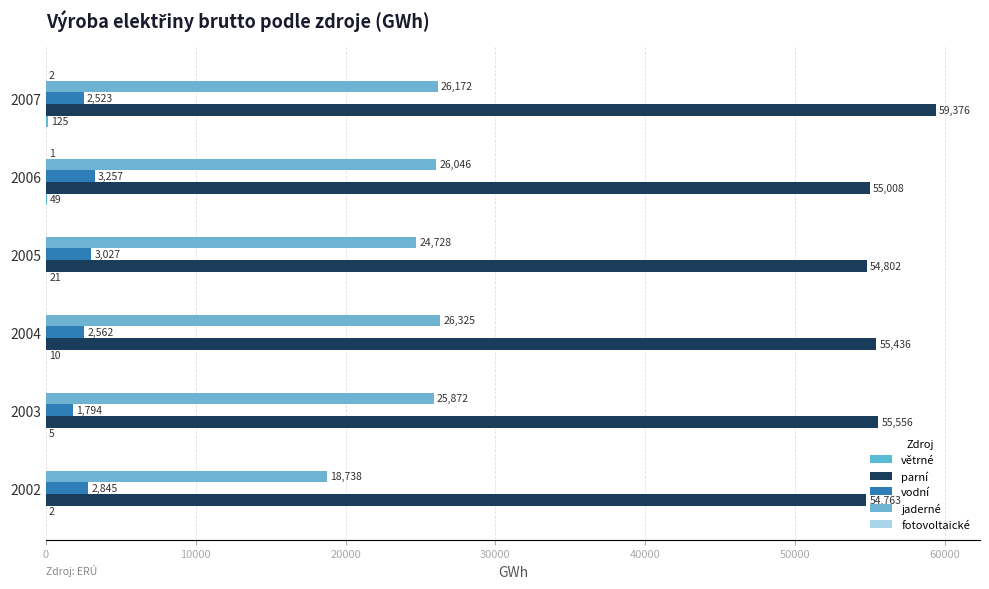

Reading right to left, transcribe all the data shown in this chart.

větrné: 125	49	21	10	5	2
parní: 59376	55008	54802	55436	55556	54763
vodní: 2523	3257	3027	2562	1794	2845
jaderné: 26172	26046	24728	26325	25872	18738
fotovoltaické: 2	1	0	0	0	0